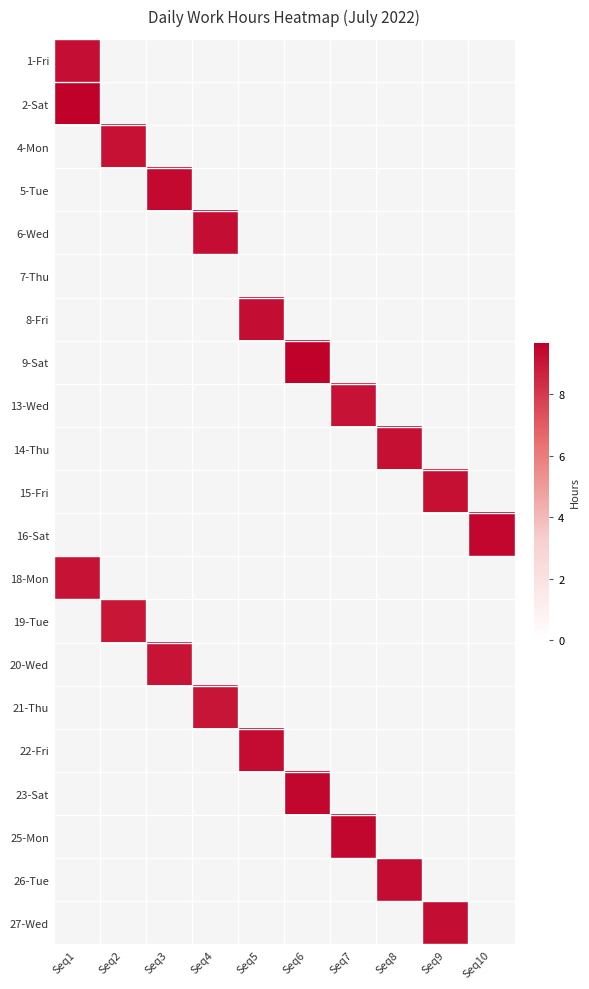

The value of 4-Mon at Seq2 is 5.0. True or false?

False